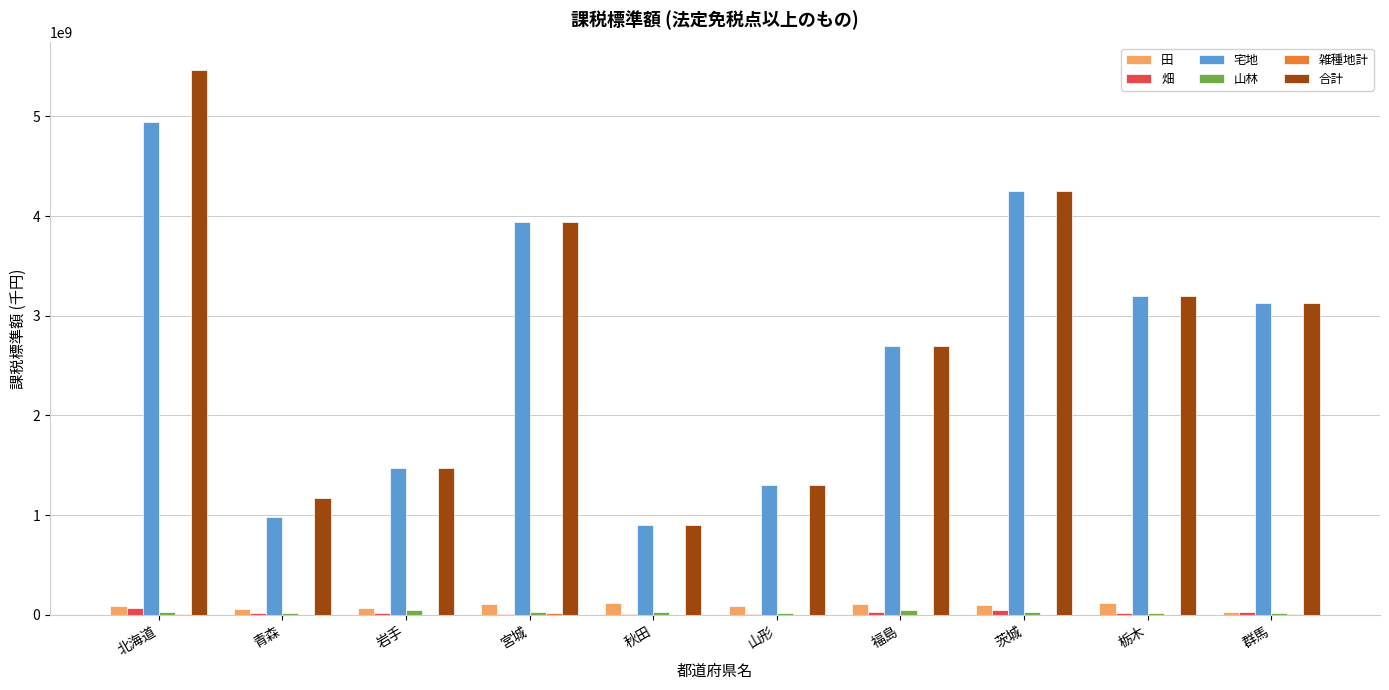

The value of 田 at 福島 is 110261540. True or false?

True